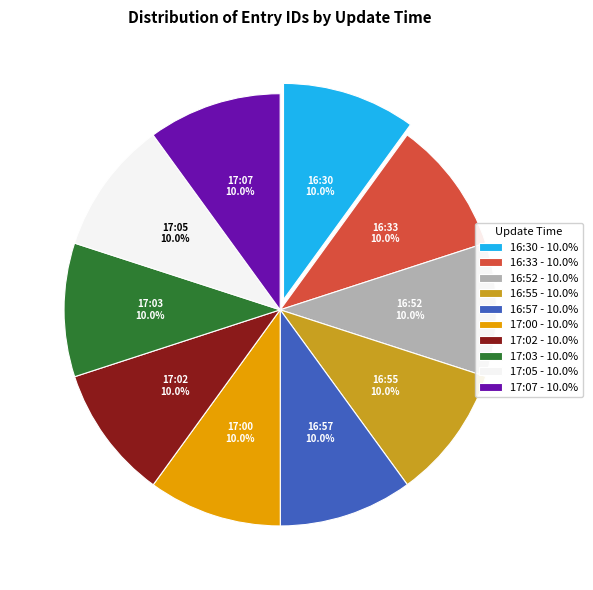

Does 17:00 represent more than half of the total?

No